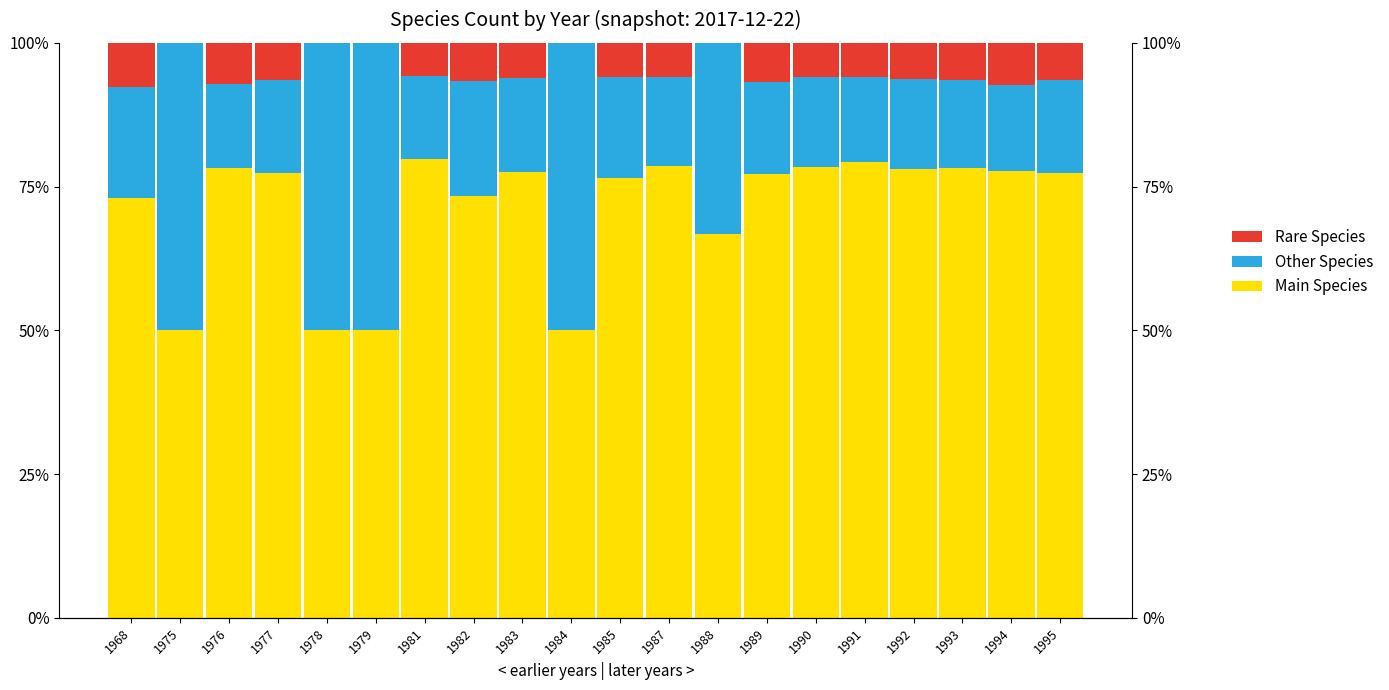

Which series has the largest total across all categories?

Main Species